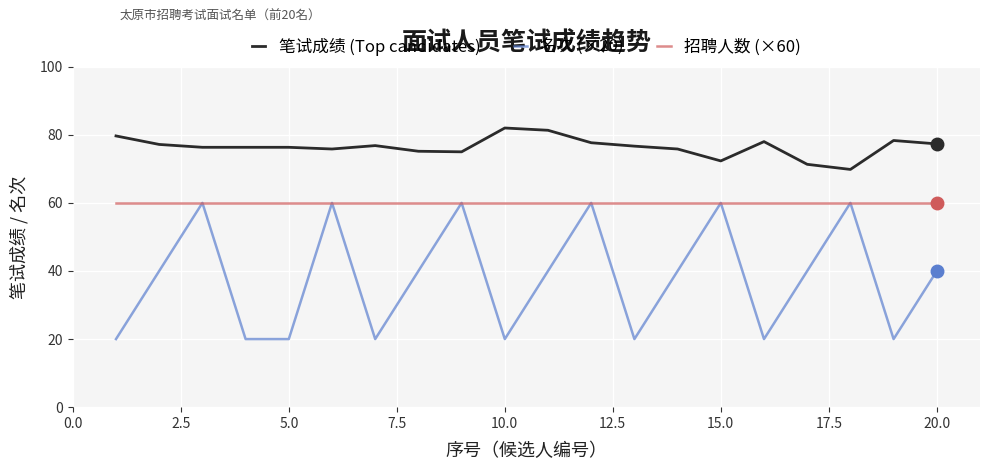

Which series has the widest spread of values?

名次 (×20)